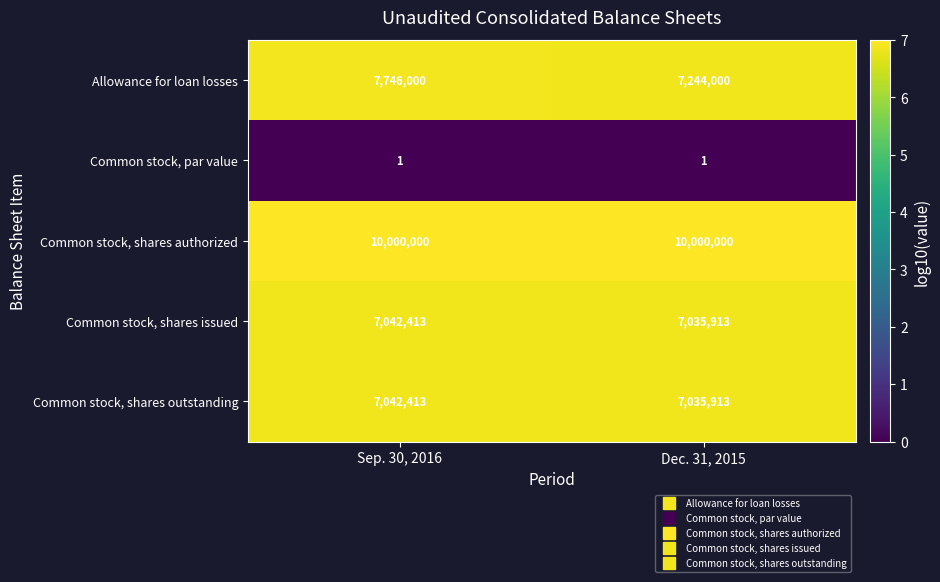

List the labels in order of Common stock, shares issued value, largest first.

Sep. 30, 2016, Dec. 31, 2015